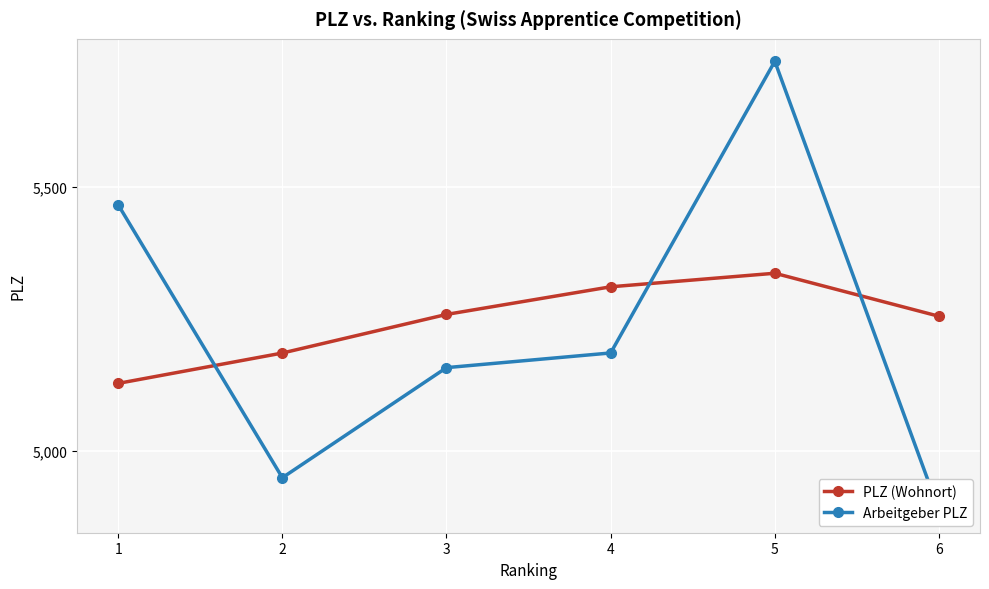

What is the average value of the Arbeitgeber PLZ series?

5231.2